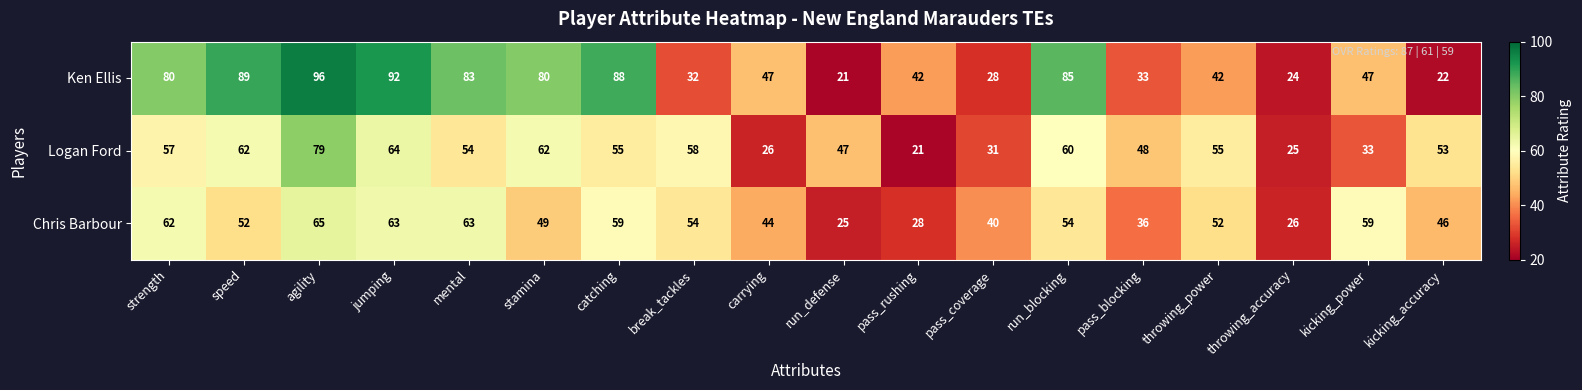

How many data points in Ken Ellis are less than 47?

8